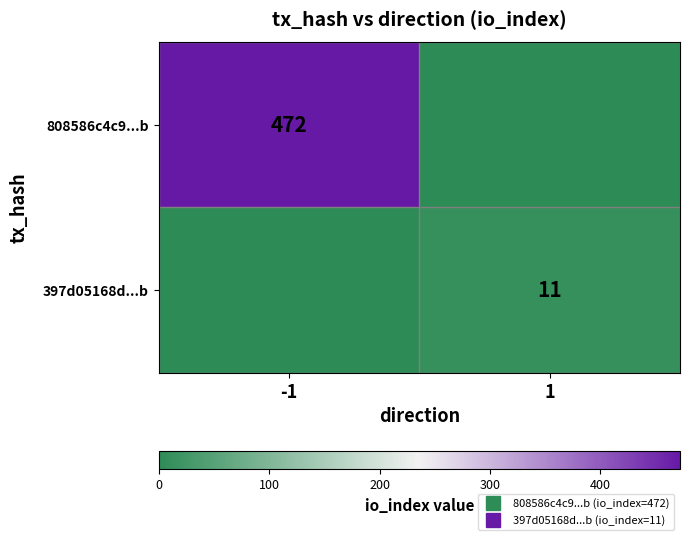

List the series in order of their overall mean, lowest first.

397d05168d...b, 808586c4c9...b